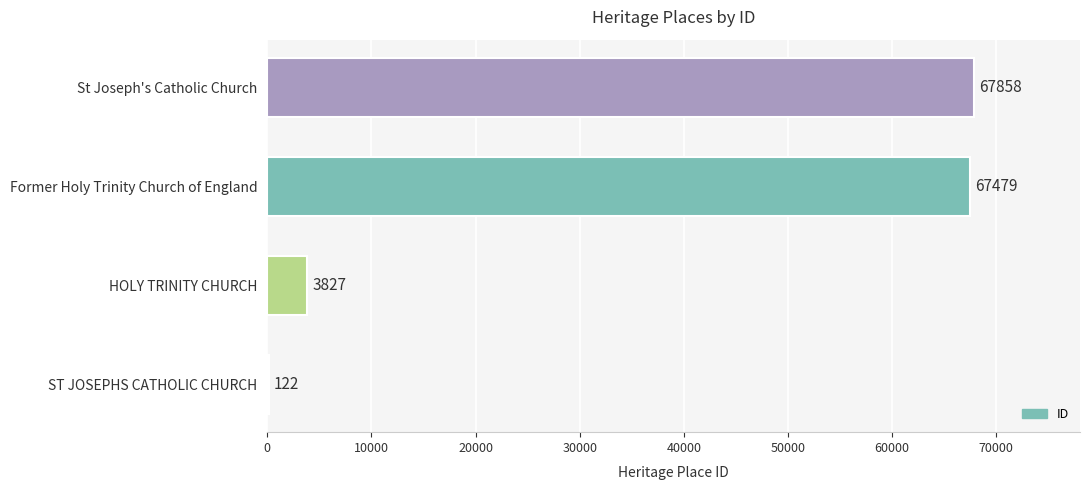

What value does the data have at ST JOSEPHS CATHOLIC CHURCH, to the nearest 100?

100